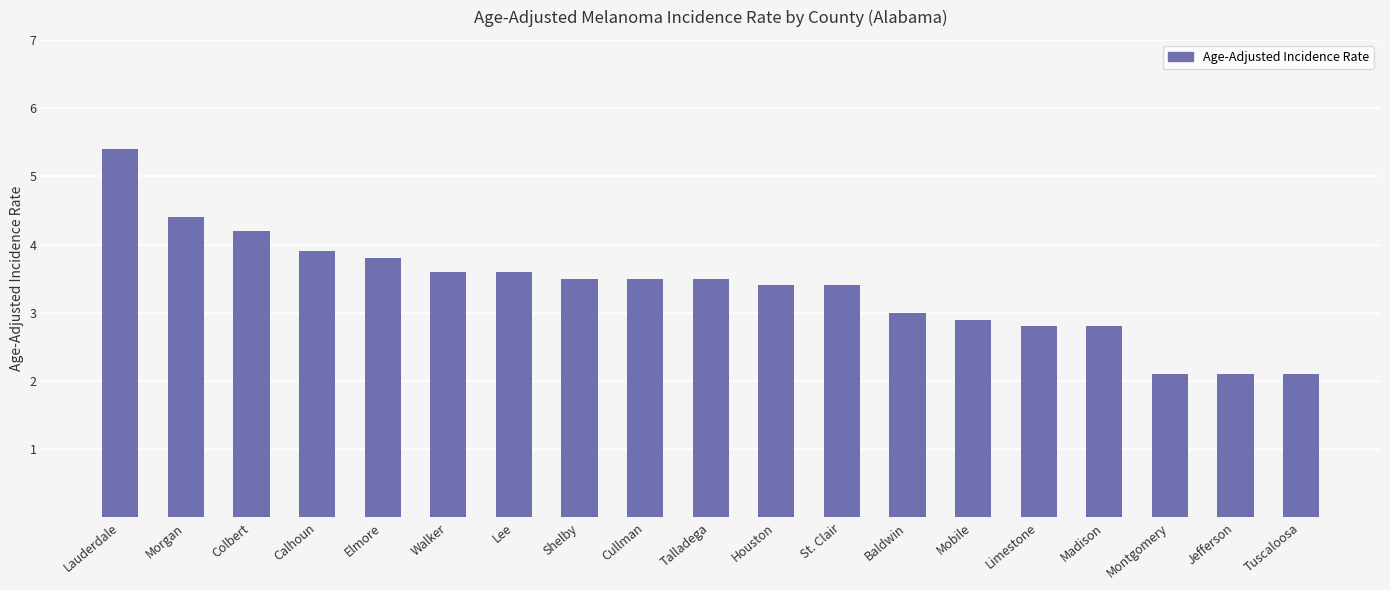

What is the ratio of the value at Madison to the value at Walker?

0.8